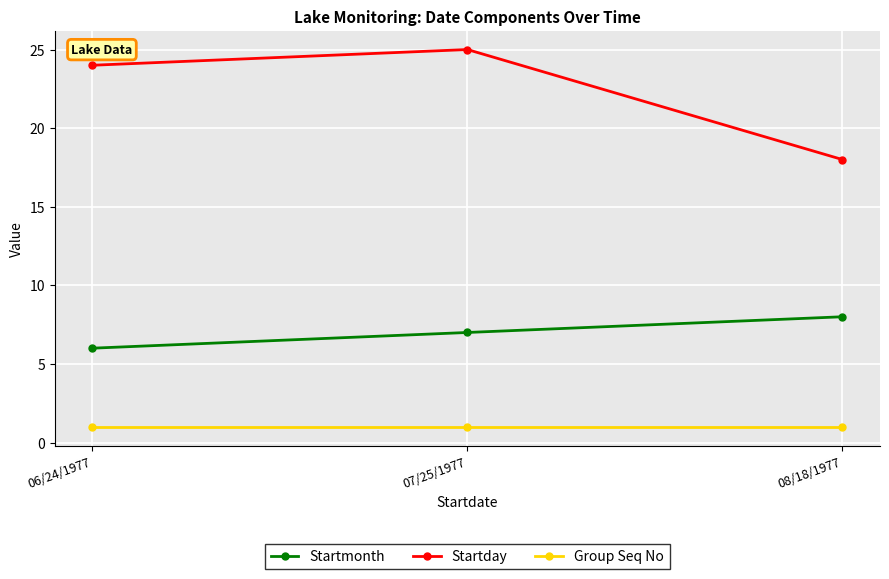

Reading left to right, what are all the values shown in this chart?

Startmonth: 06/24/1977=6	07/25/1977=7	08/18/1977=8
Startday: 06/24/1977=24	07/25/1977=25	08/18/1977=18
Group Seq No: 06/24/1977=1	07/25/1977=1	08/18/1977=1